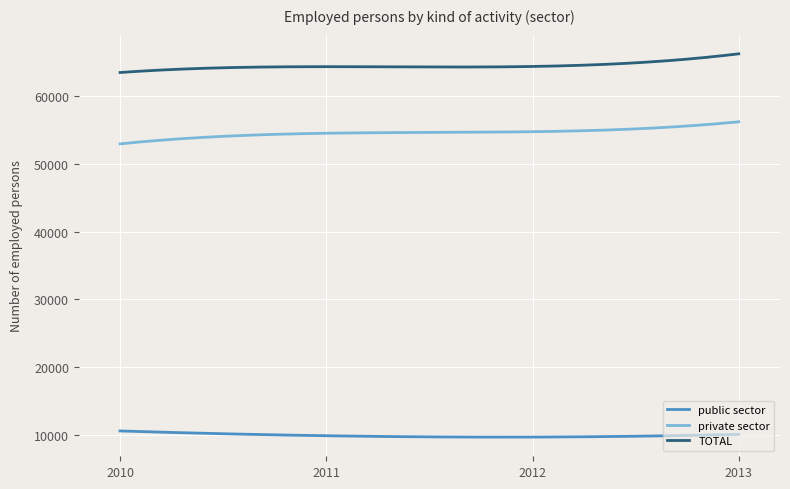

What is the difference between the maximum and minimum values in the public sector series?

909.8